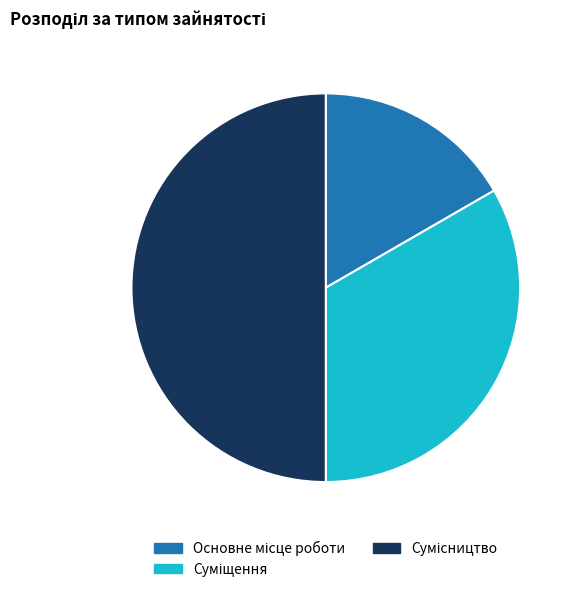

How many segments does this pie chart have?

3